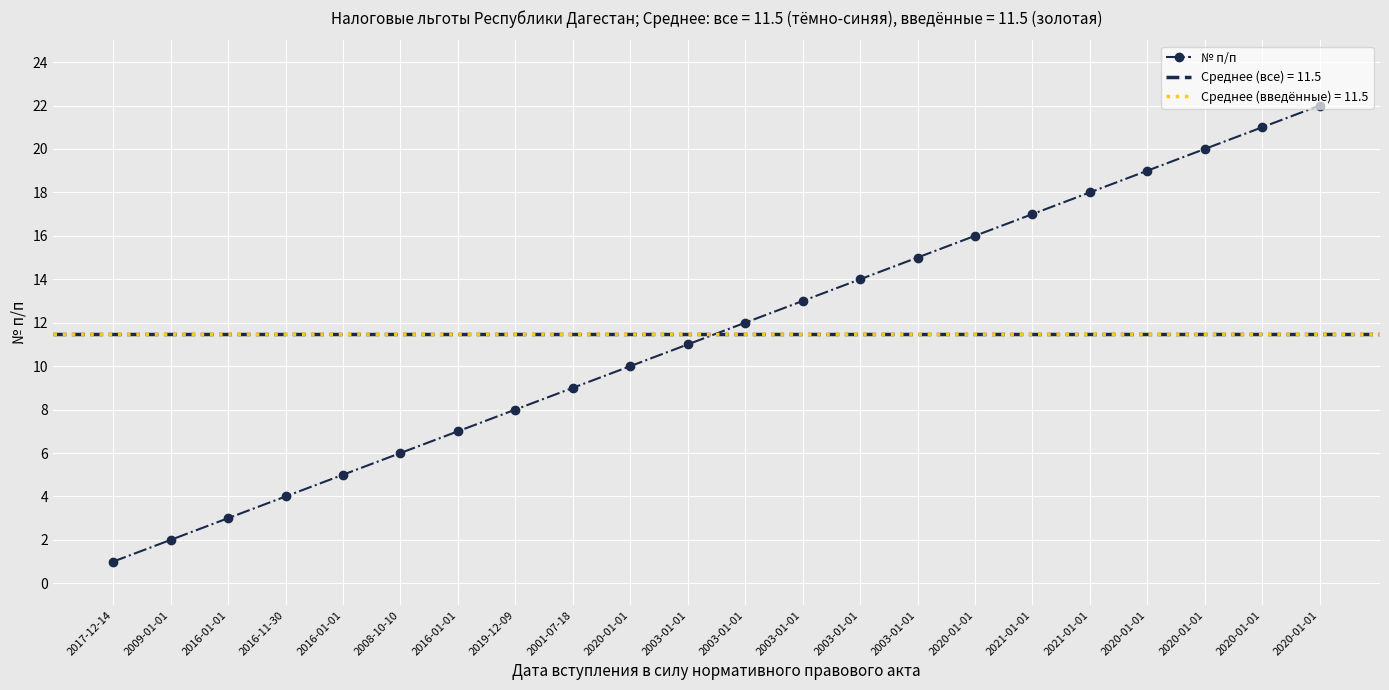

Reading left to right, extract all data points from this chart.

2017-12-14=1	2009-01-01=2	2016-01-01=3	2016-11-30=4	2016-01-01=5	2008-10-10=6	2016-01-01=7	2019-12-09=8	2001-07-18=9	2020-01-01=10	2003-01-01=11	2003-01-01=12	2003-01-01=13	2003-01-01=14	2003-01-01=15	2020-01-01=16	2021-01-01=17	2021-01-01=18	2020-01-01=19	2020-01-01=20	2020-01-01=21	2020-01-01=22